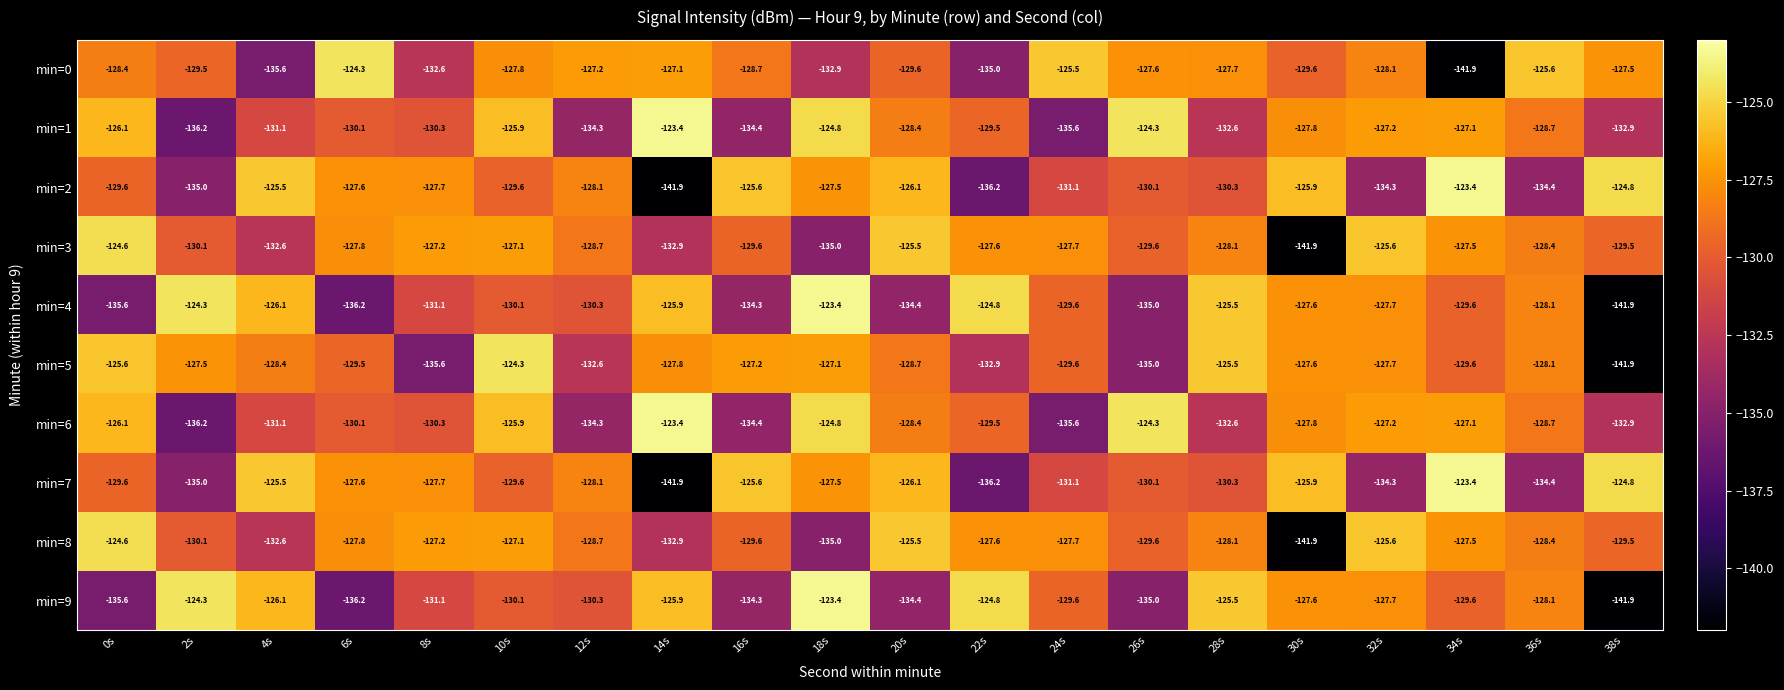

At which label does min=6 reach its peak?

14s